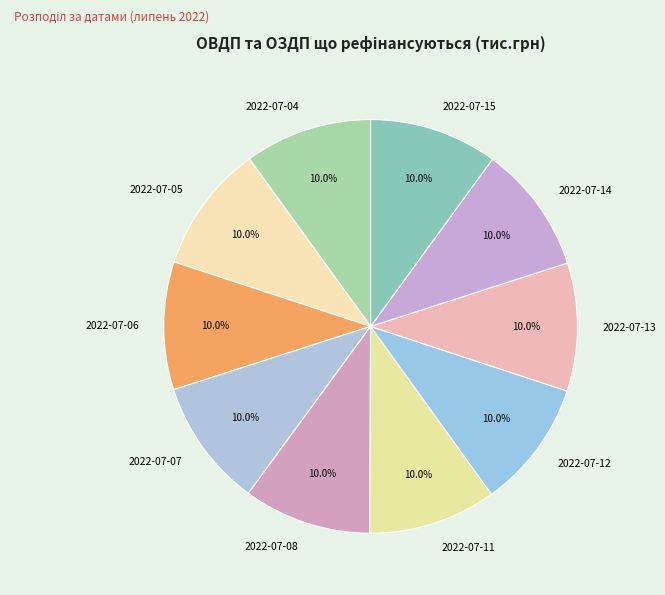

Count the number of slices in the pie.

10